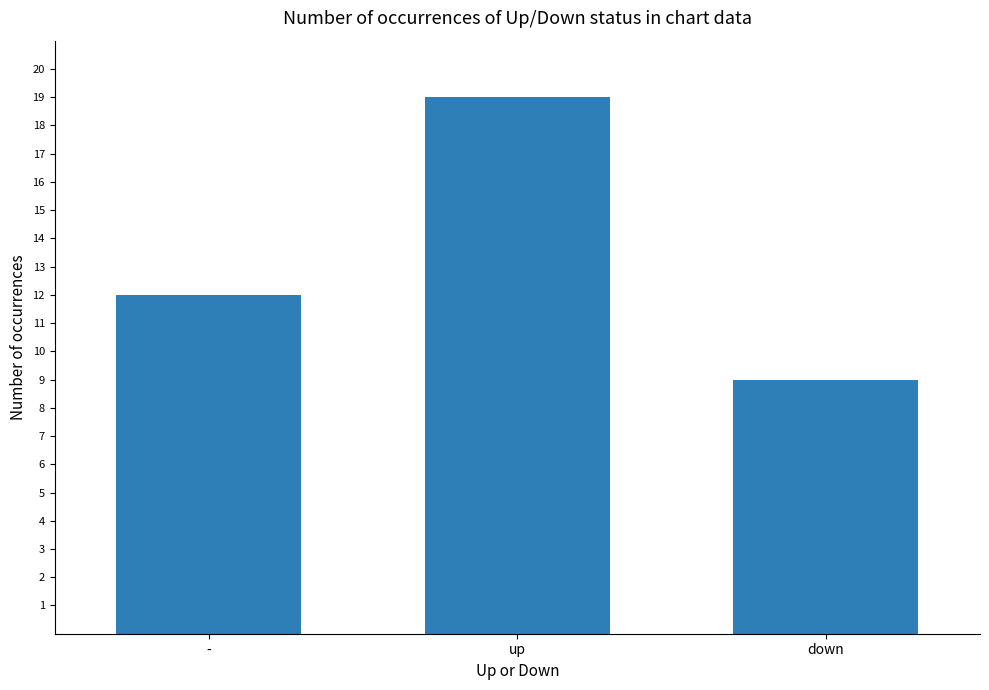

Between - and up, which is larger?

up